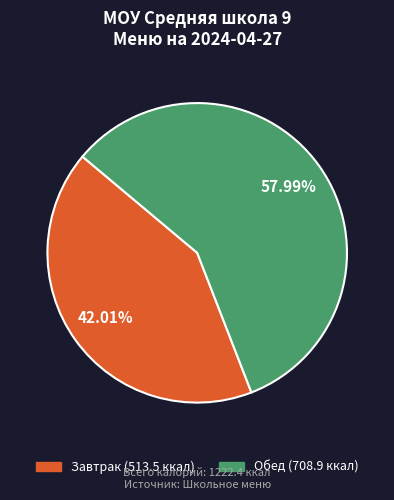

What is the smallest slice in the pie chart?

Завтрак